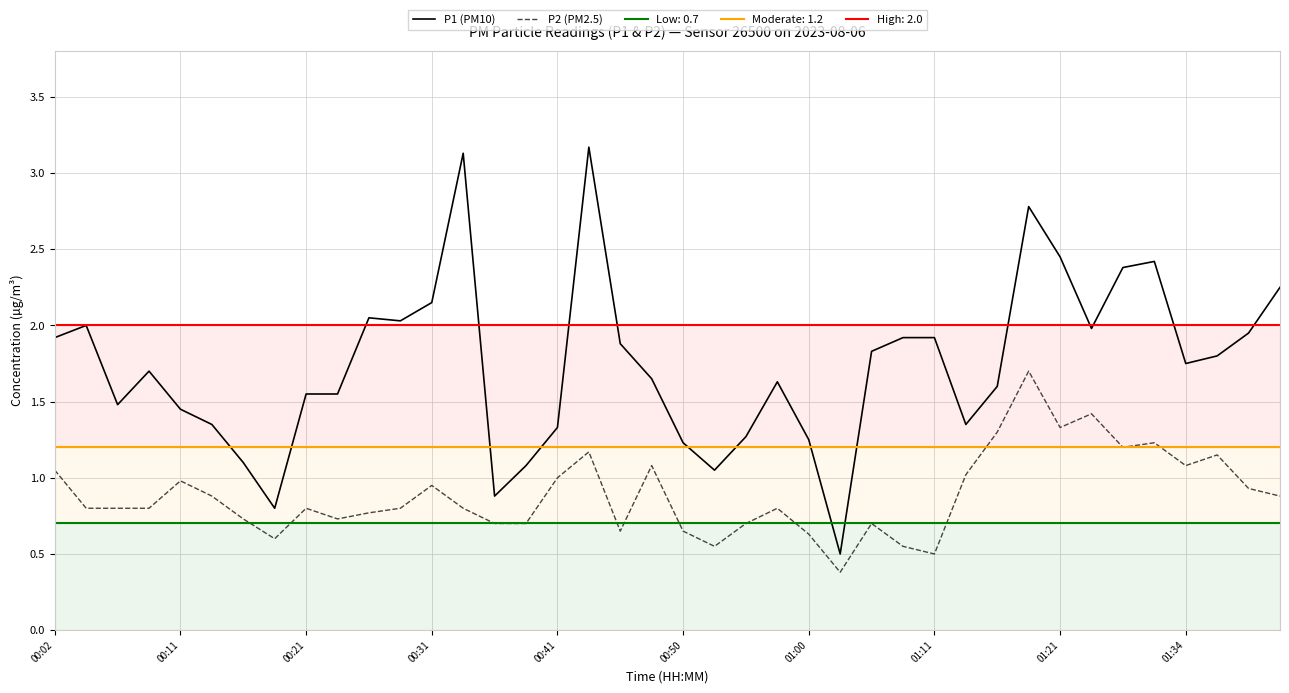

Which series has the largest range (max minus min)?

P1 (PM10)